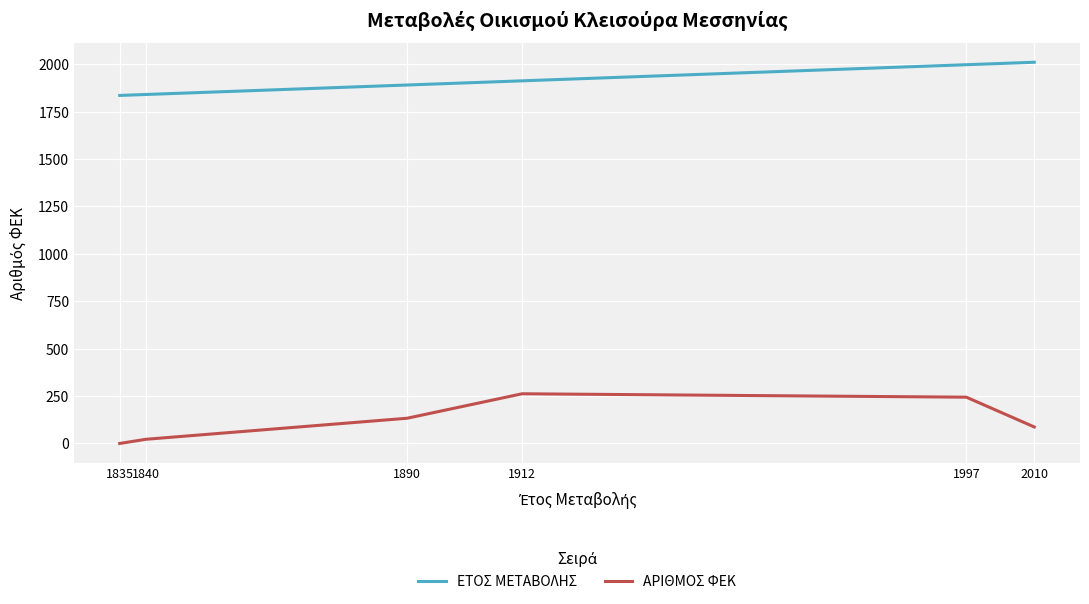

At which label is ΕΤΟΣ ΜΕΤΑΒΟΛΗΣ closest to 1922?

1912